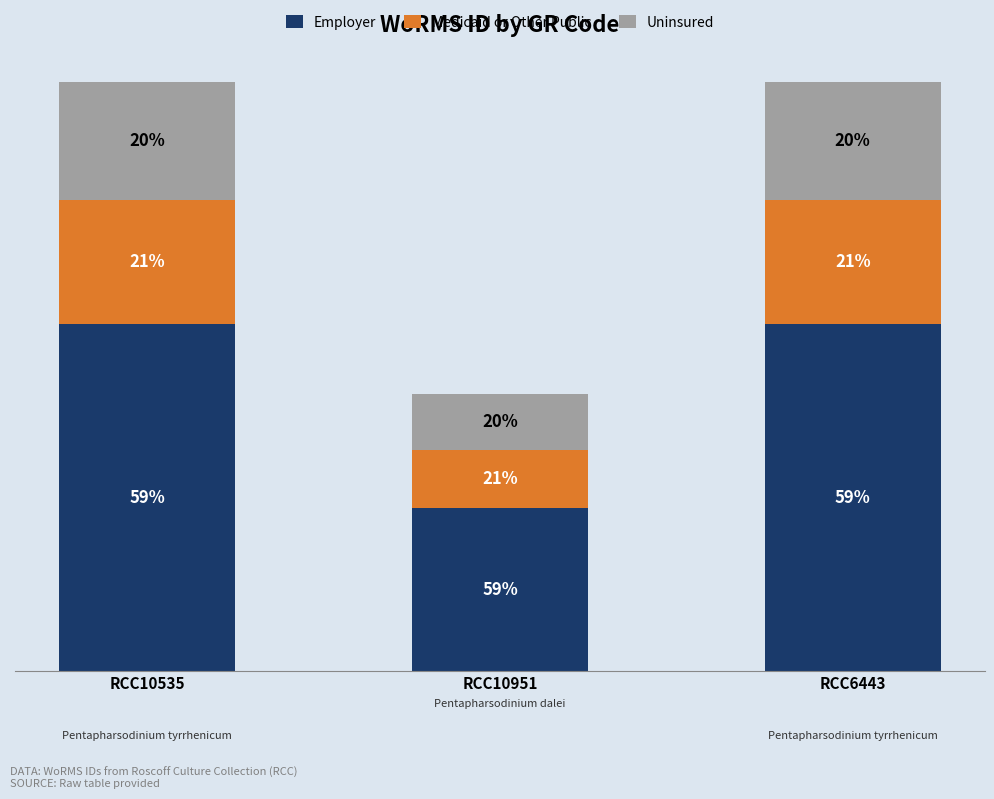

Between RCC10535 and RCC10951, which series saw the biggest shift?

Employer